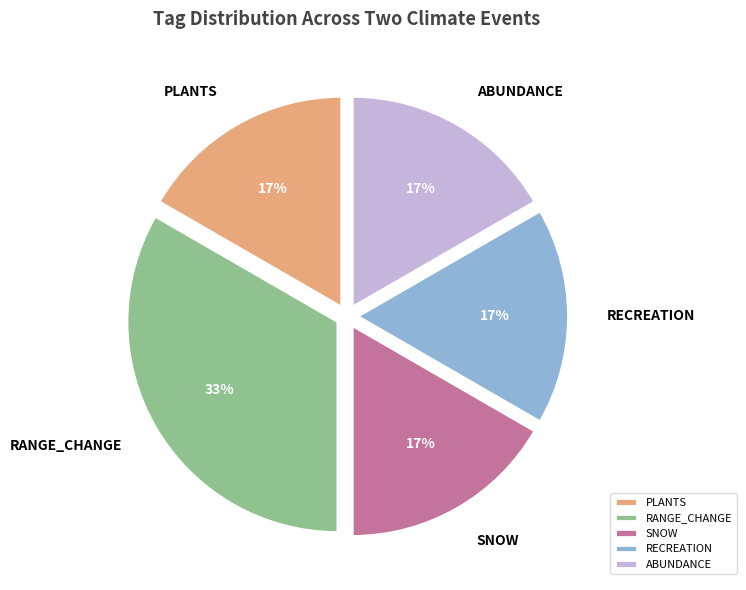

True or false: RECREATION accounts for 17% of the total.

True